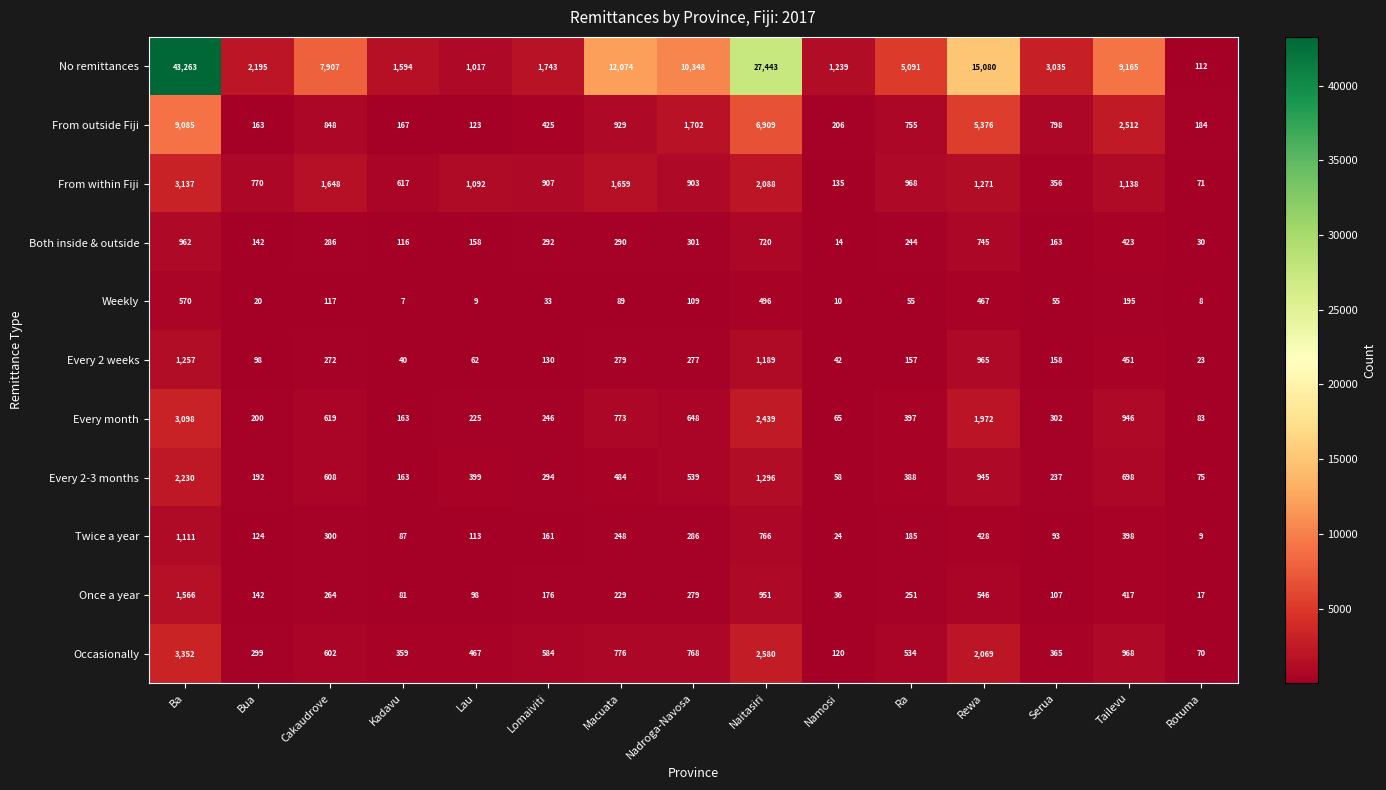

At Cakaudrove, list the series in order from smallest to largest.

Weekly, Once a year, Every 2 weeks, Both inside & outside, Twice a year, Occasionally, Every 2-3 months, Every month, From outside Fiji, From within Fiji, No remittances